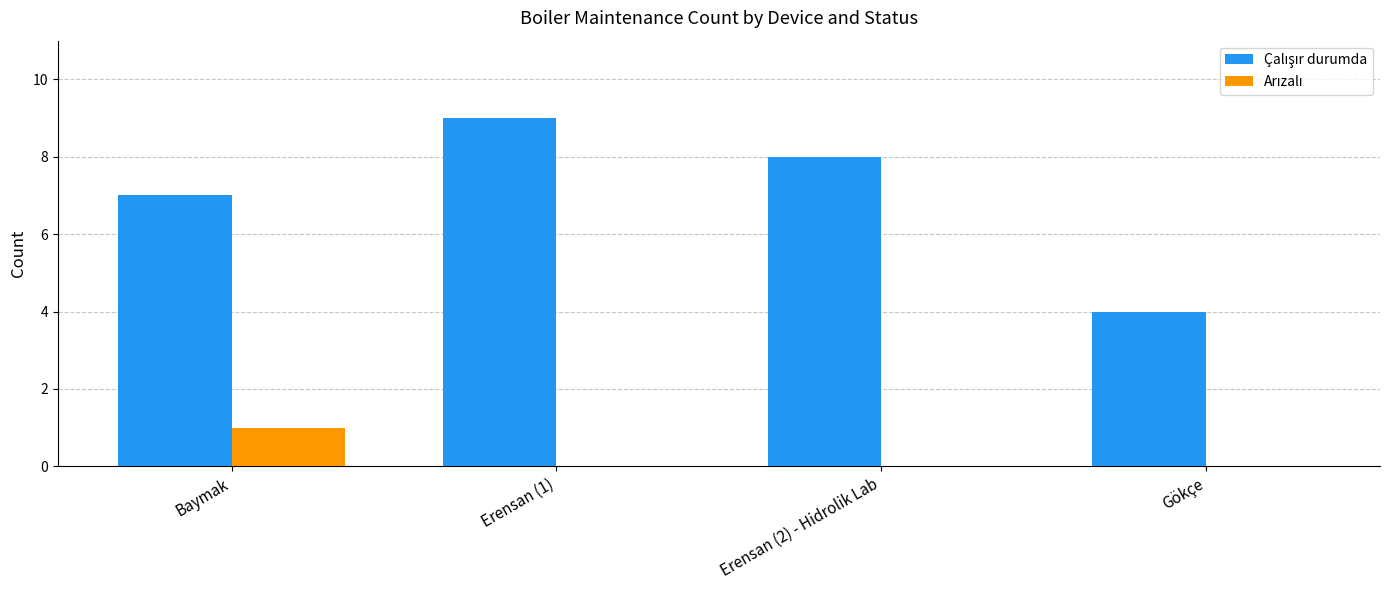

At which category is the sum across all series the highest?

Erensan (1)